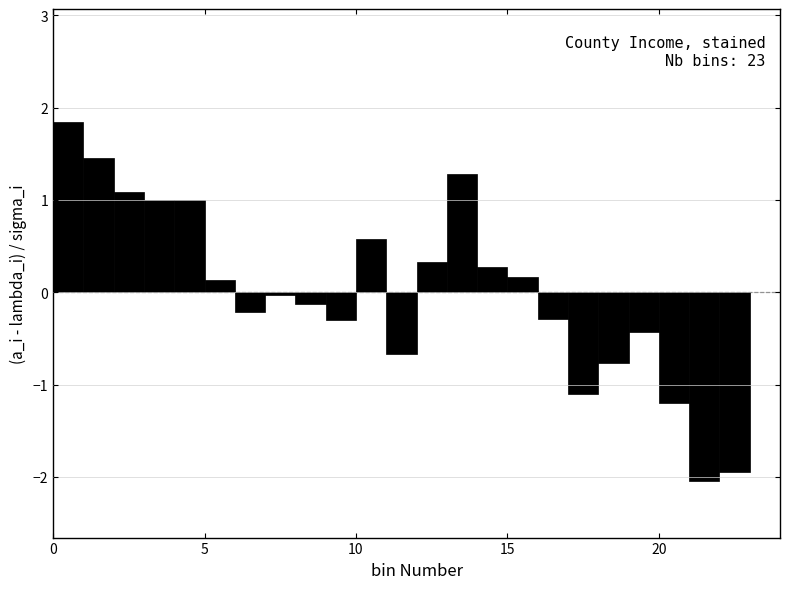

Read against the x-axis, roughly where is the centre of the tallest bar?

0.5